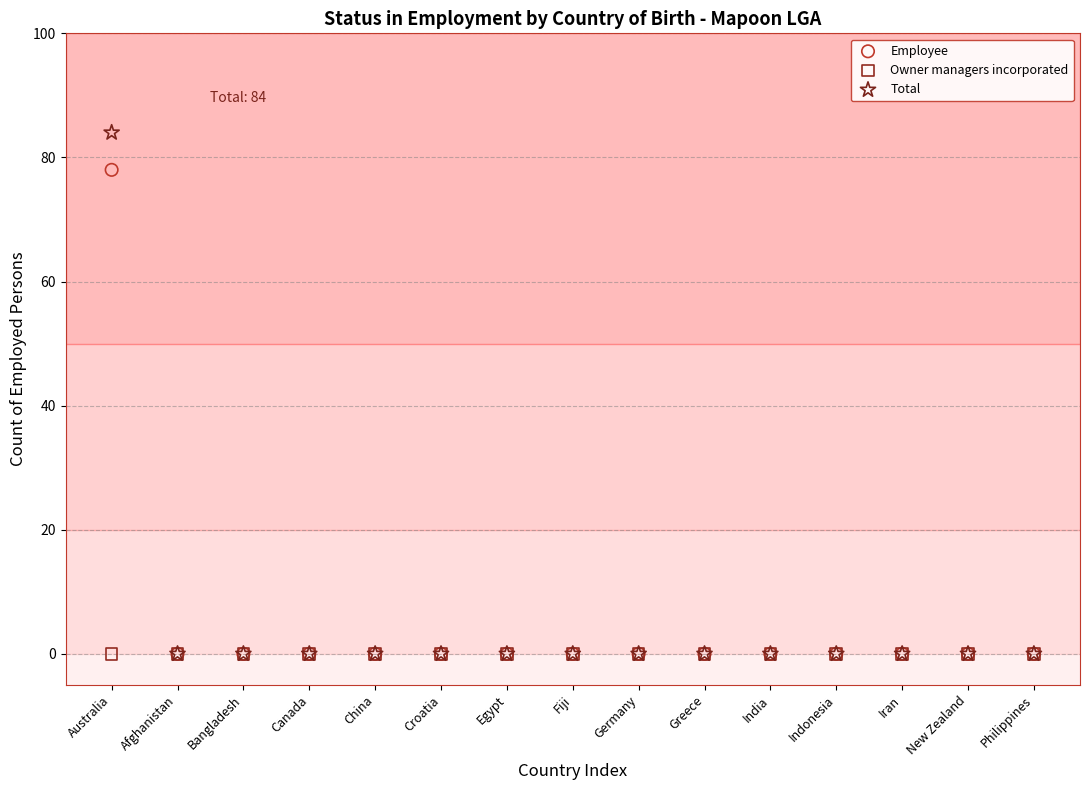

Across all series, what Y value is closest to 42?

78